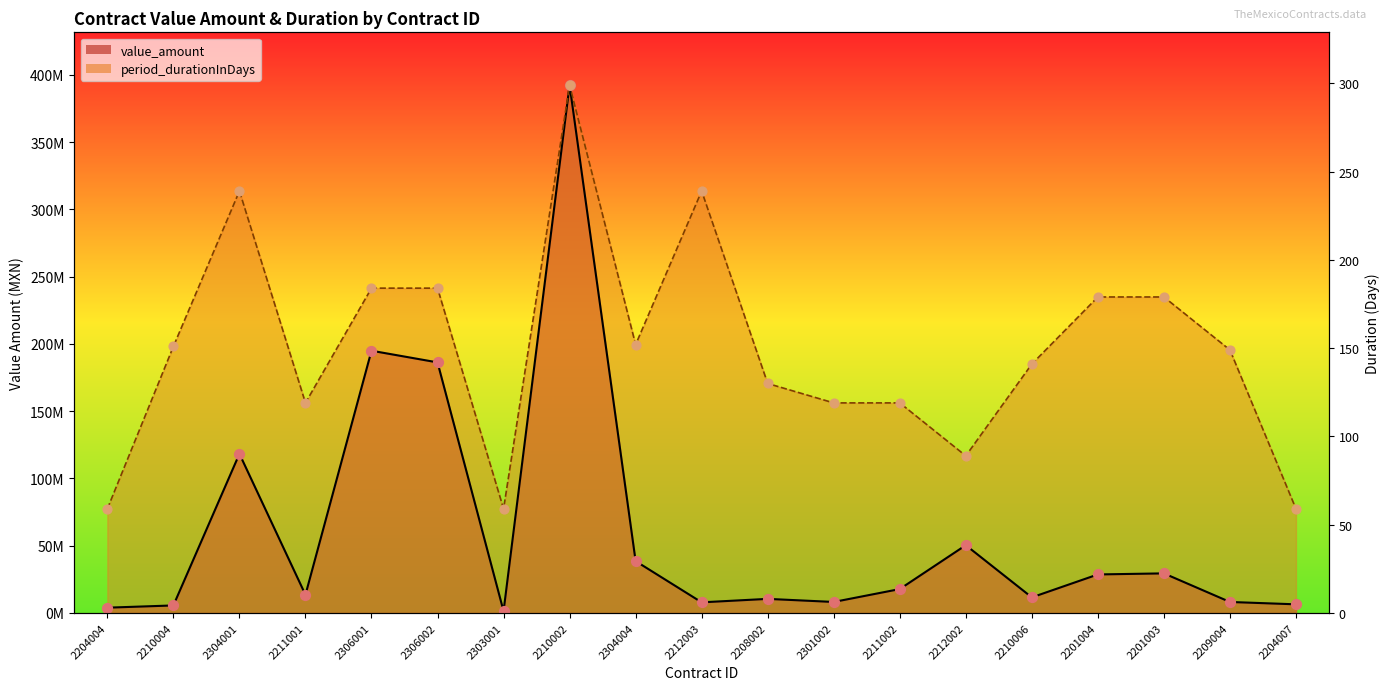

What are all the series names shown in the legend?

value_amount, period_durationInDays